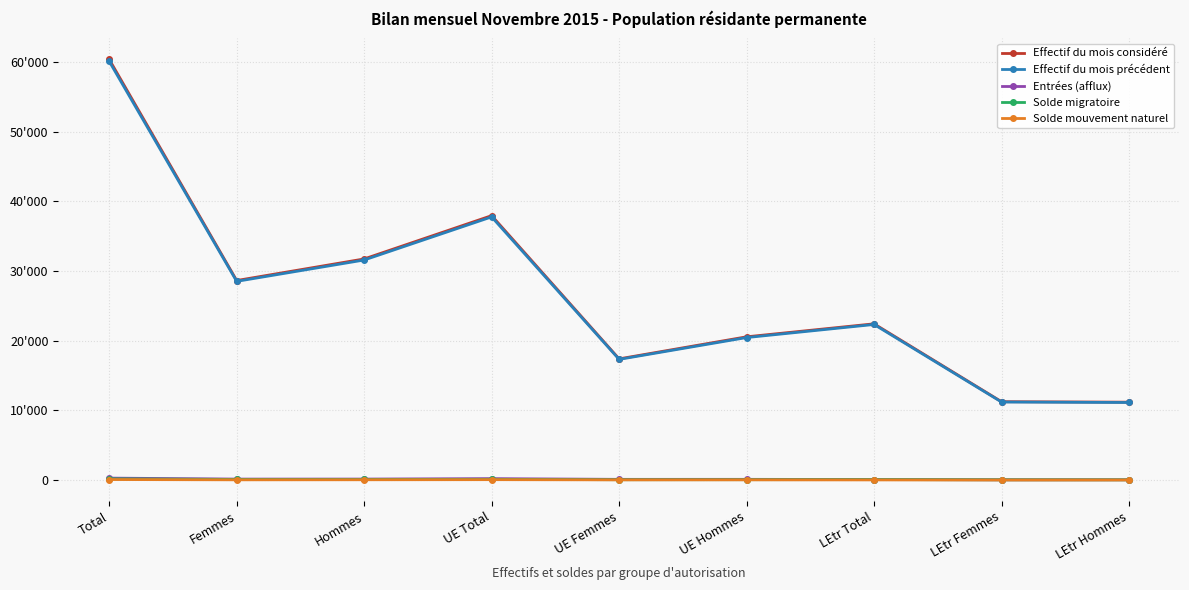

At which label does Solde migratoire first exceed 67?

Total